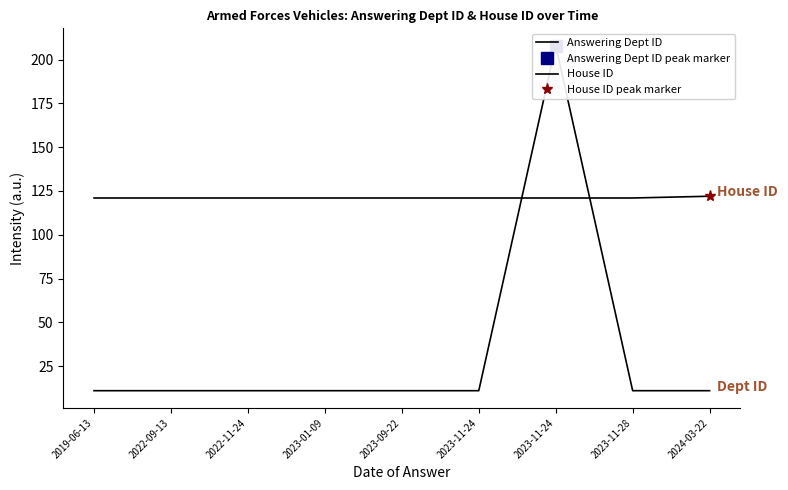

List the series in order of their peak value, highest first.

Answering Dept ID, House ID